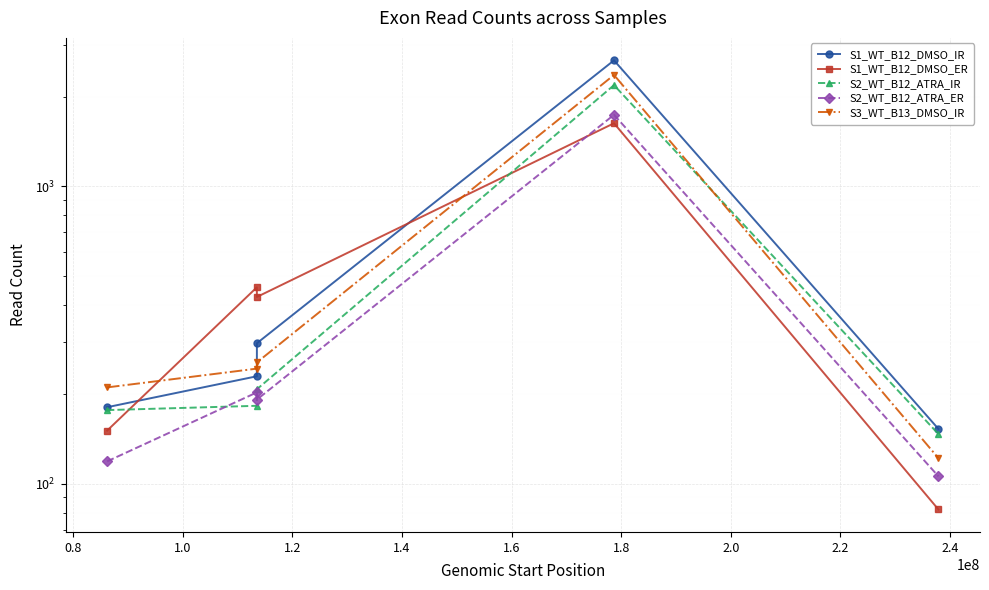

Between 1.0 and 1.4, which series saw the biggest shift?

S1_WT_B12_DMSO_ER